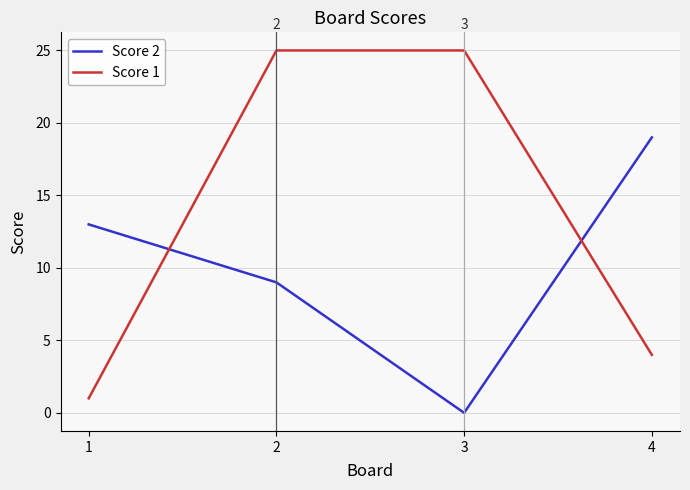

Rank the series by their average value, from highest to lowest.

Score 1, Score 2